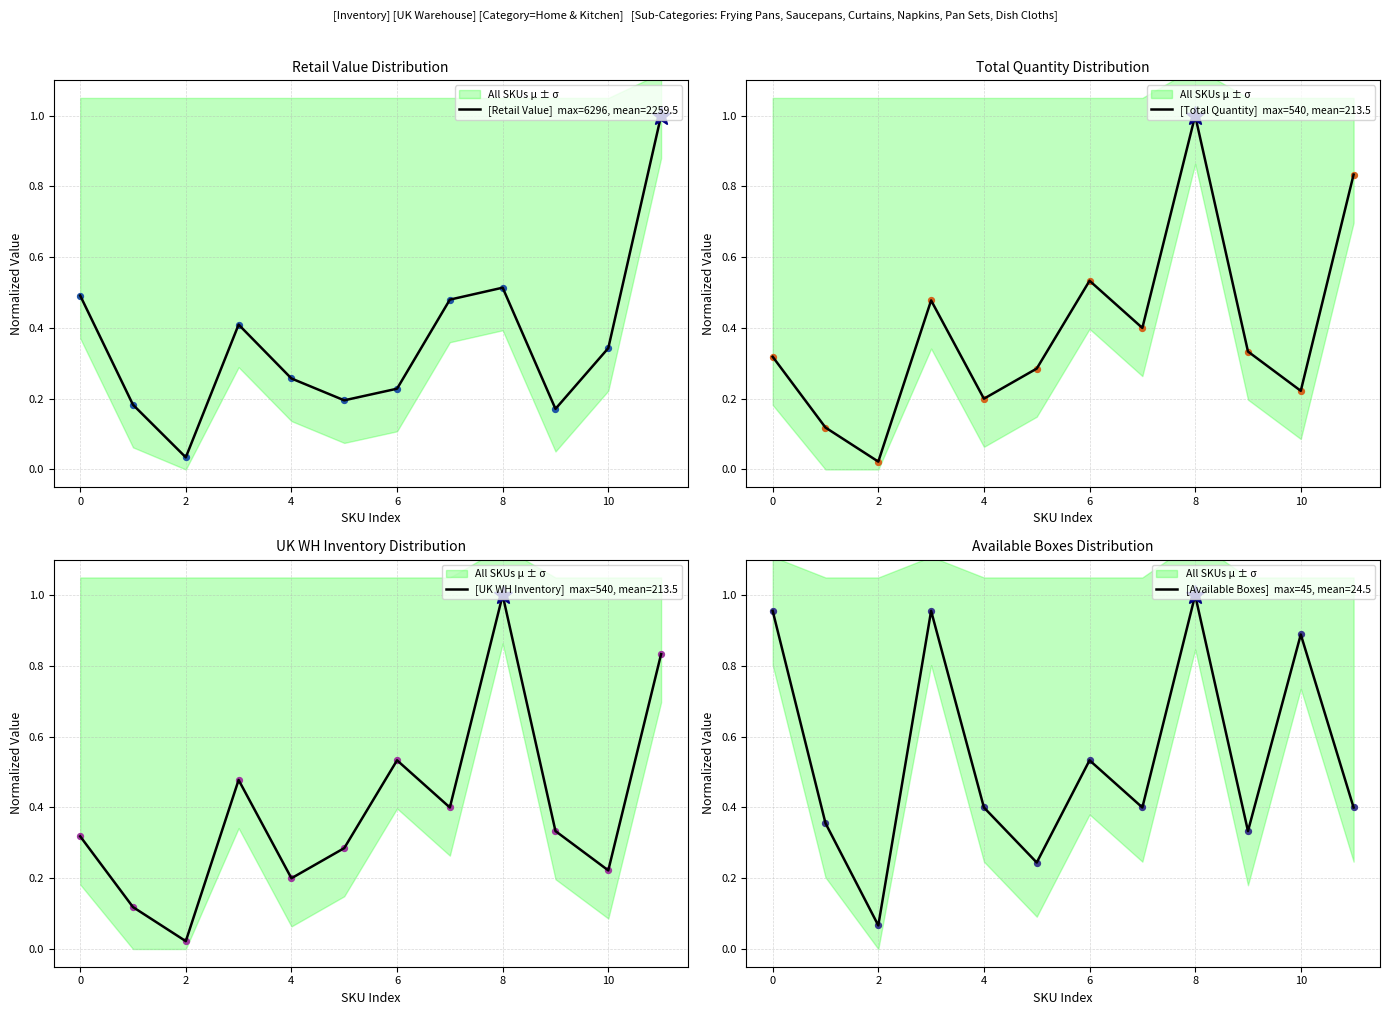

Is the value of UK WH Inventory at UHNAPKIN20IN-24ORANGEEU greater than the value of Total Quantity at UHNAPKIN17IN-24LIGHTGREYEU?

No